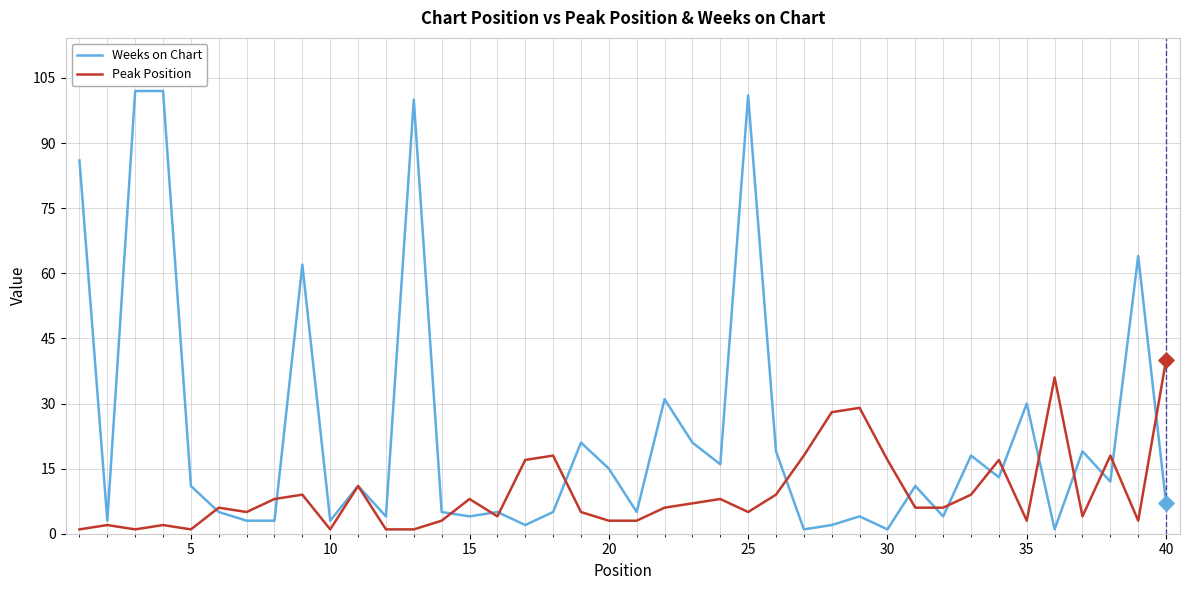

Which series has the largest range (max minus min)?

Weeks on Chart